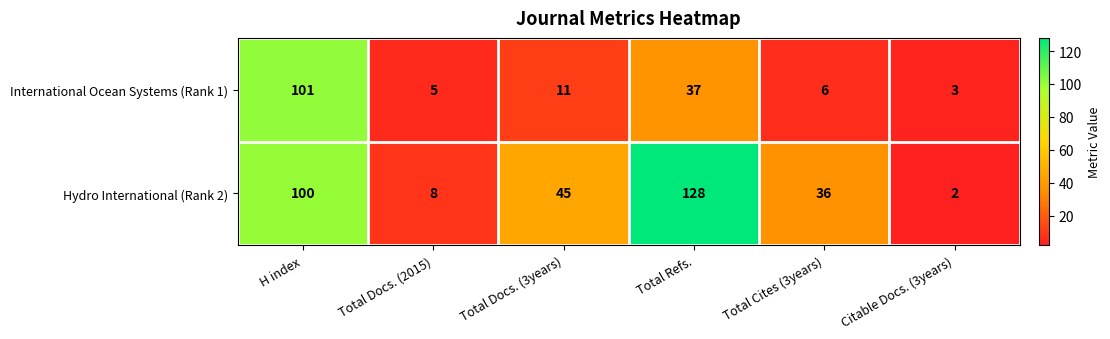

How many data points does each series have?

6